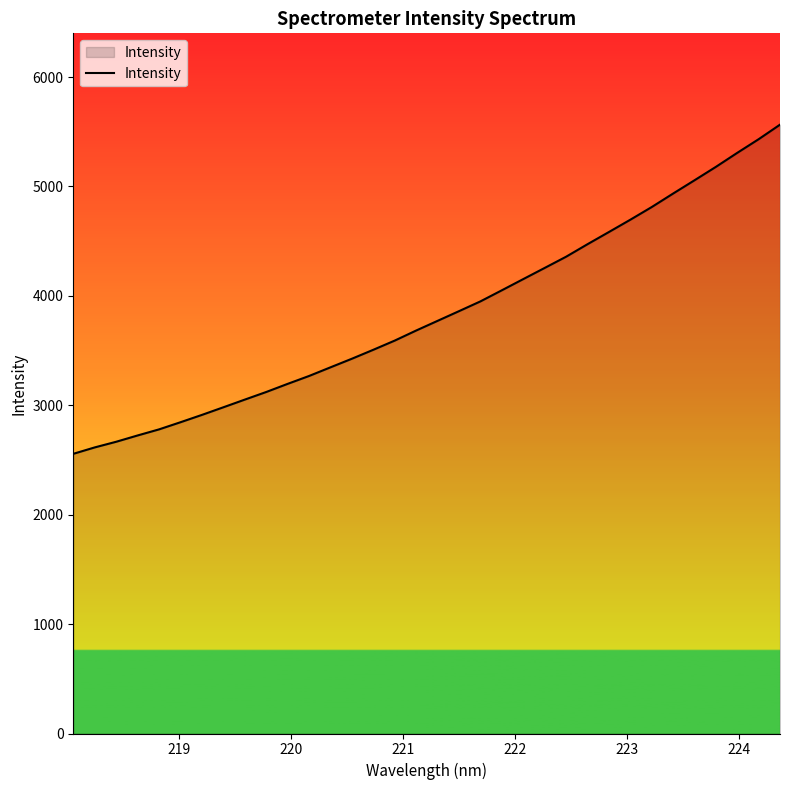

What is the minimum value shown in the chart?

2556.4